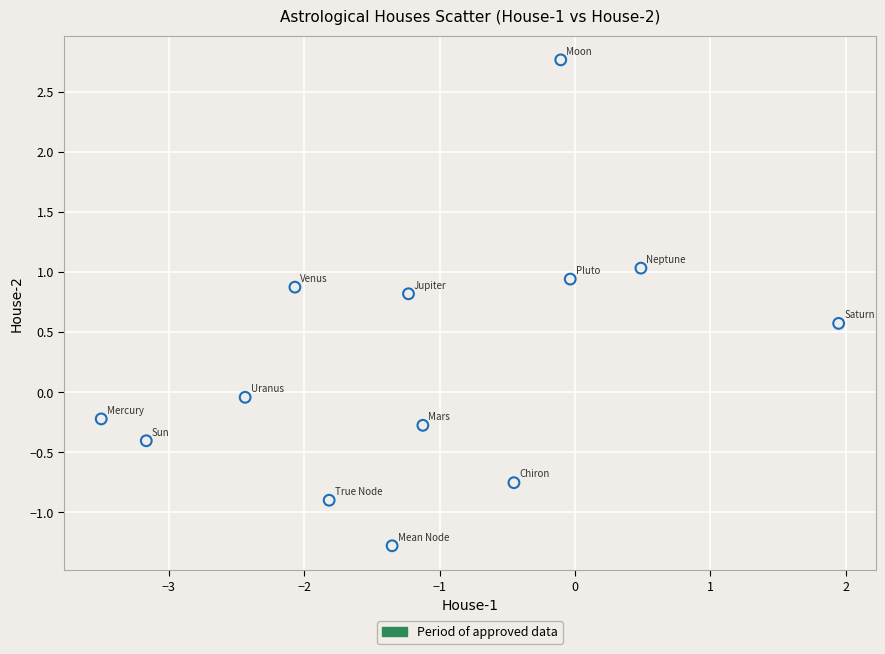

What is the range of Y values (max minus min)?

4.0